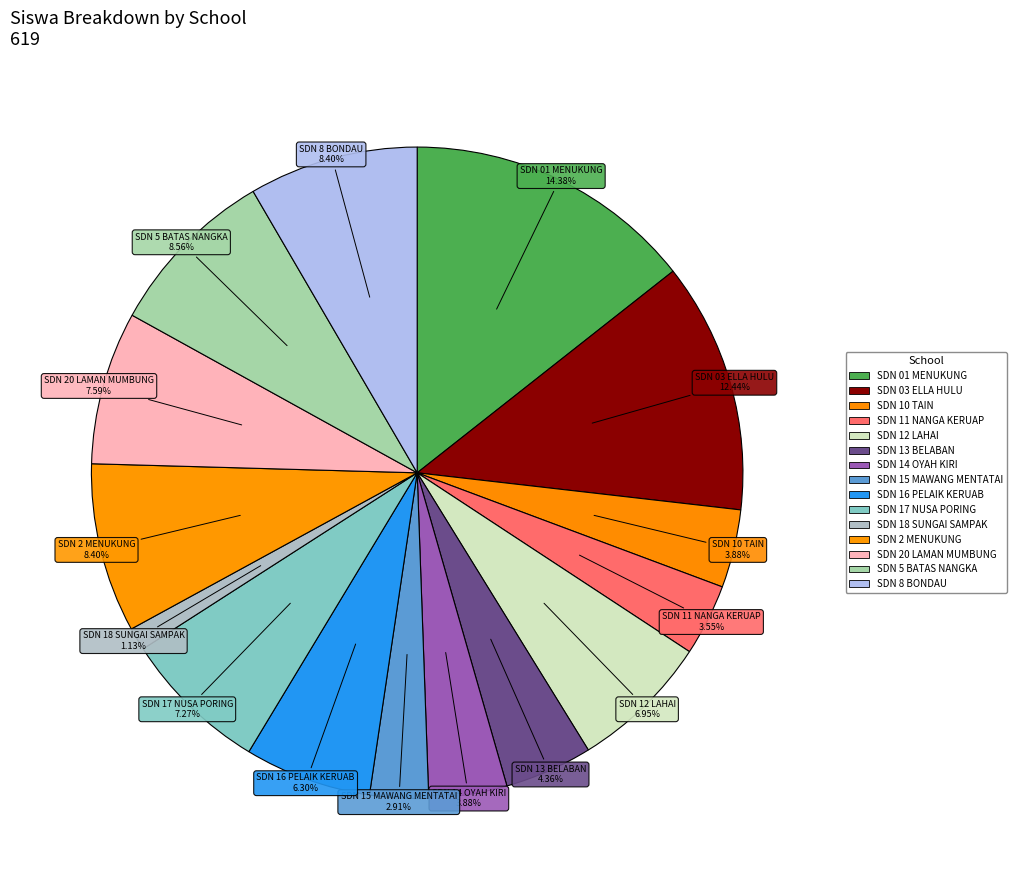

Count the number of slices in the pie.

15